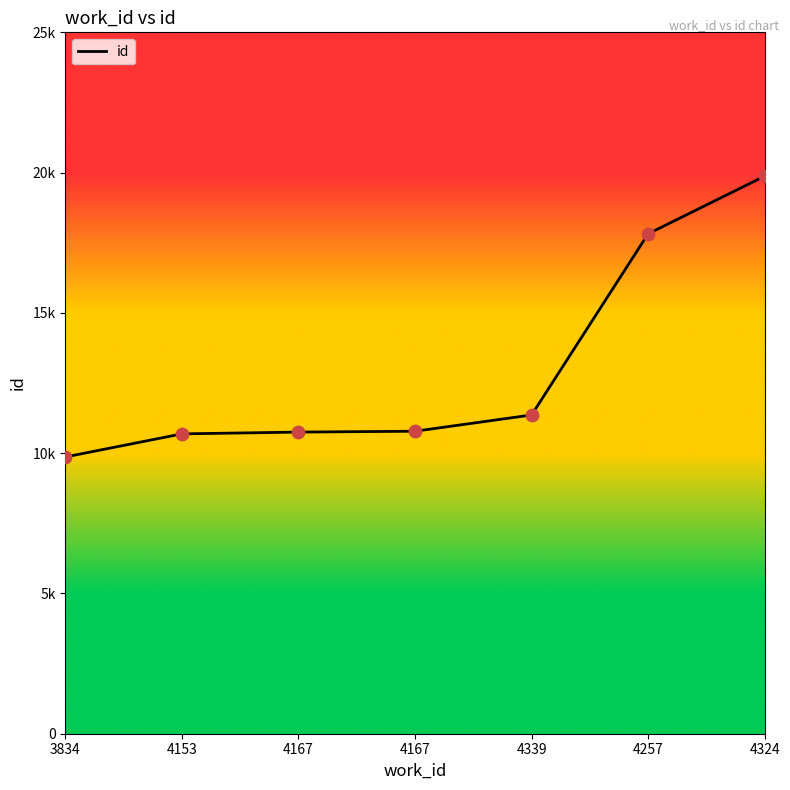

Which has a higher value, 4257 or 4167?

4257